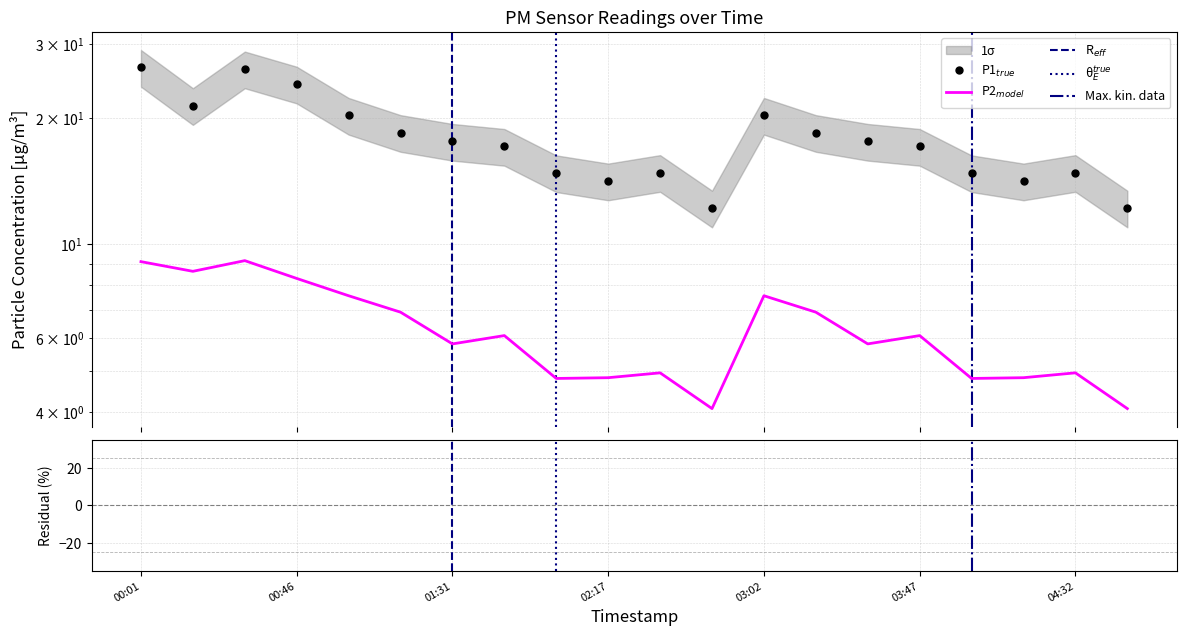

At how many categories does at least one series exceed 8?

20